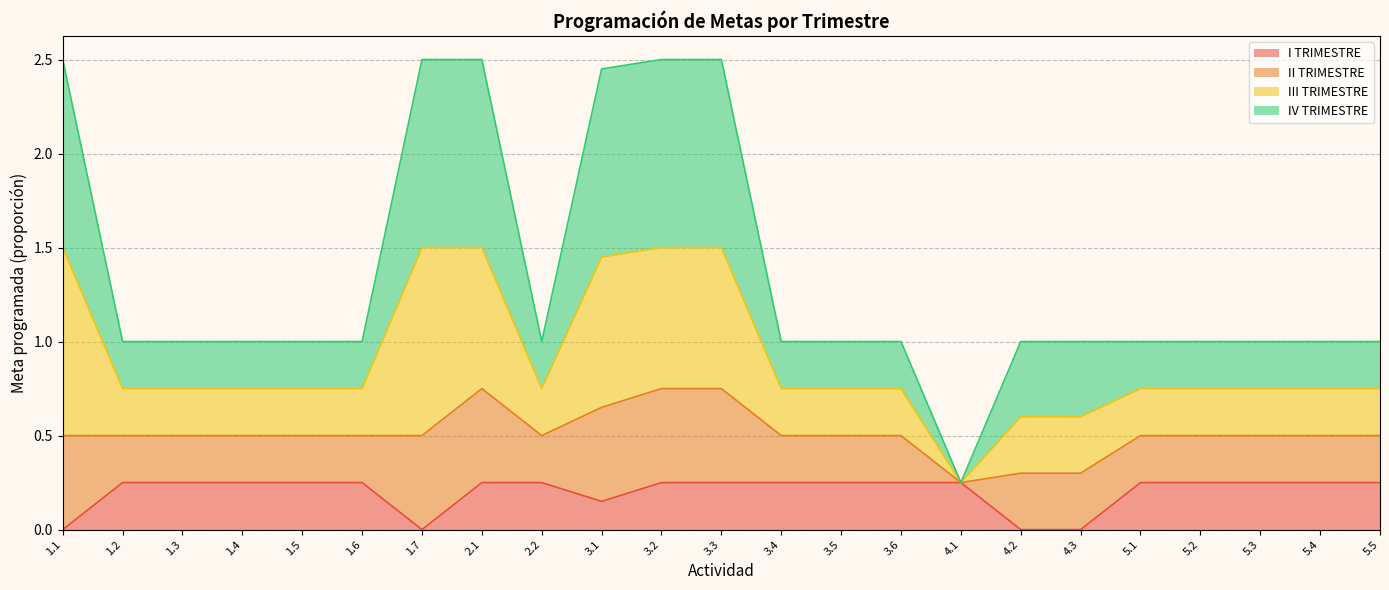

What are all the series names shown in the legend?

I TRIMESTRE, II TRIMESTRE, III TRIMESTRE, IV TRIMESTRE